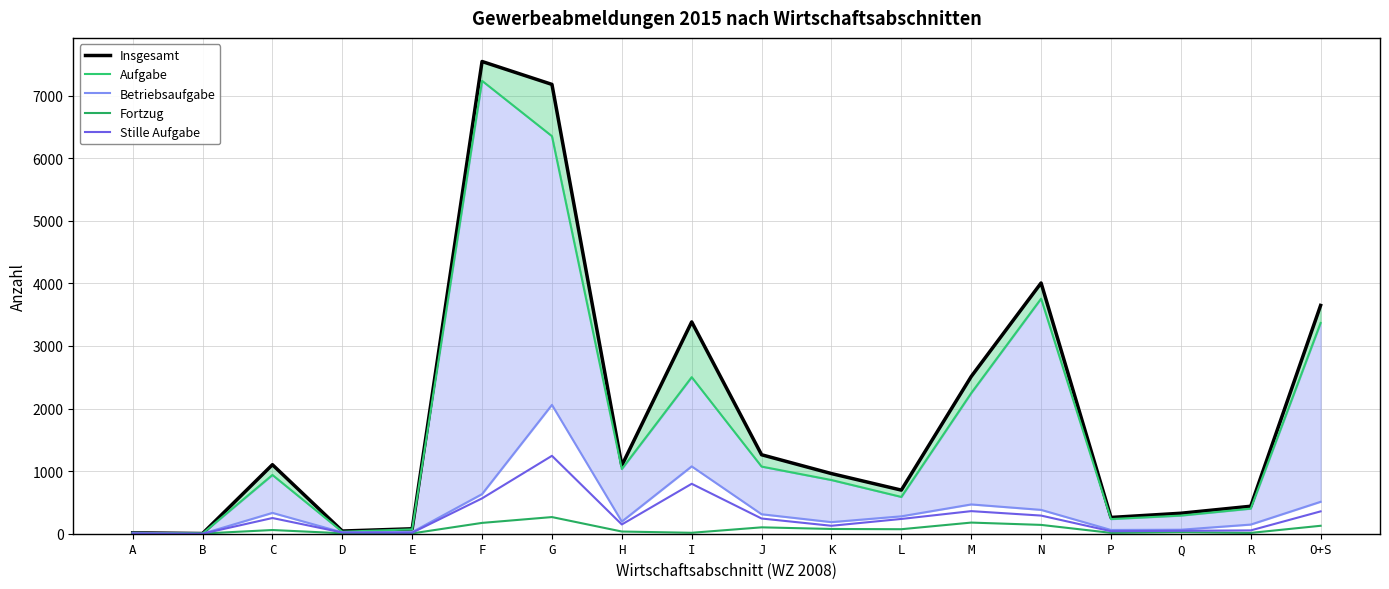

How many series are shown in this chart?

5